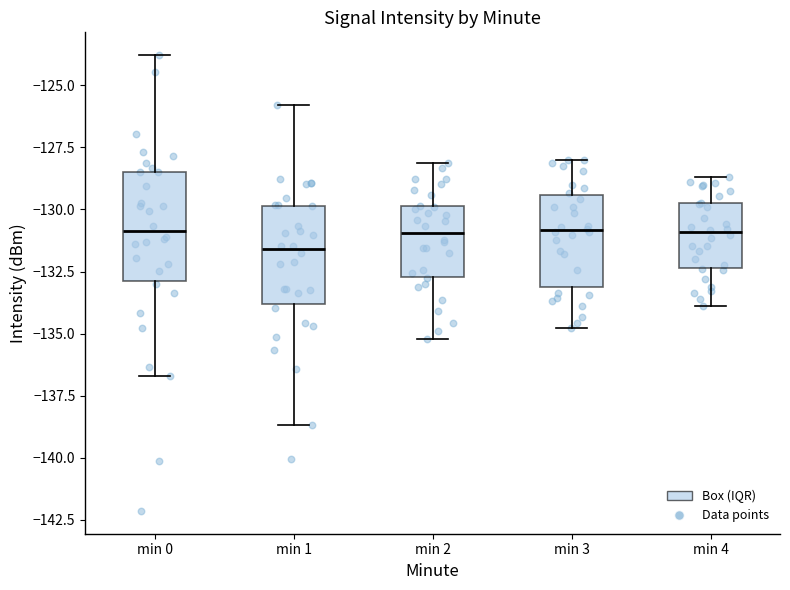

Reading left to right, transcribe this box plot: for each box, give where its median line is, the range the box spans, and where its two whiskers end, as read against the y-axis. The values are not printed on the chart, so give them approximately, as read against the axis.

min 0: median -131.0, box -133.0 to -128.5, whiskers -136.5 to -124.0
min 1: median -131.5, box -134.0 to -130.0, whiskers -138.5 to -126.0
min 2: median -131.0, box -132.5 to -130.0, whiskers -135.0 to -128.0
min 3: median -131.0, box -133.0 to -129.5, whiskers -135.0 to -128.0
min 4: median -131.0, box -132.5 to -129.5, whiskers -134.0 to -128.5